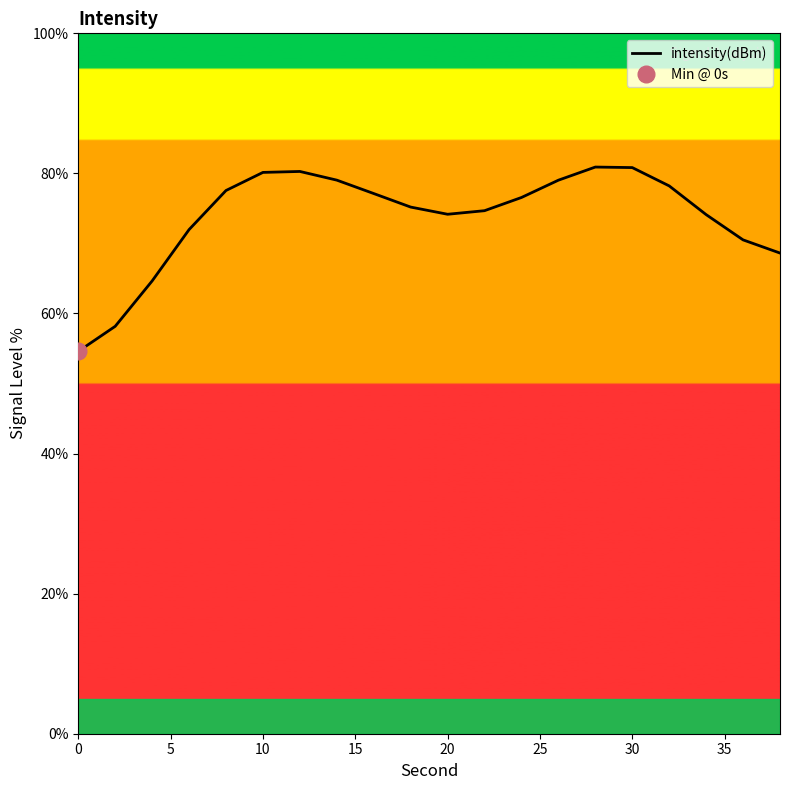

Between 10 and 10, which is larger?

10